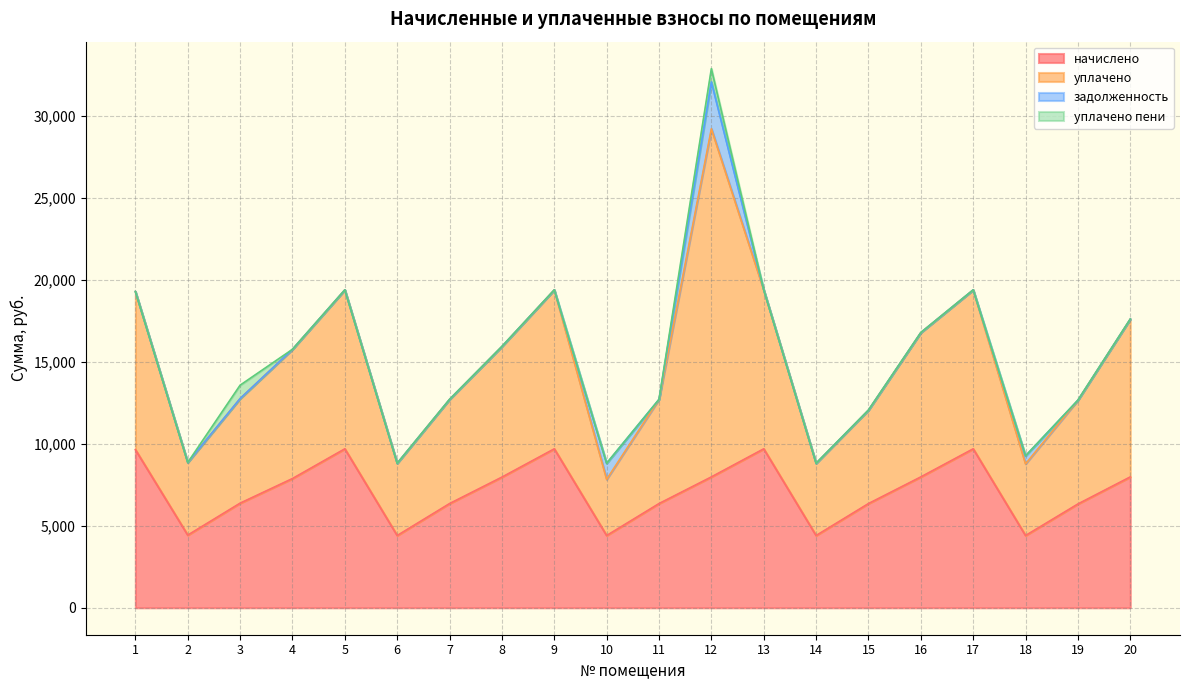

At which category is the sum across all series the highest?

12